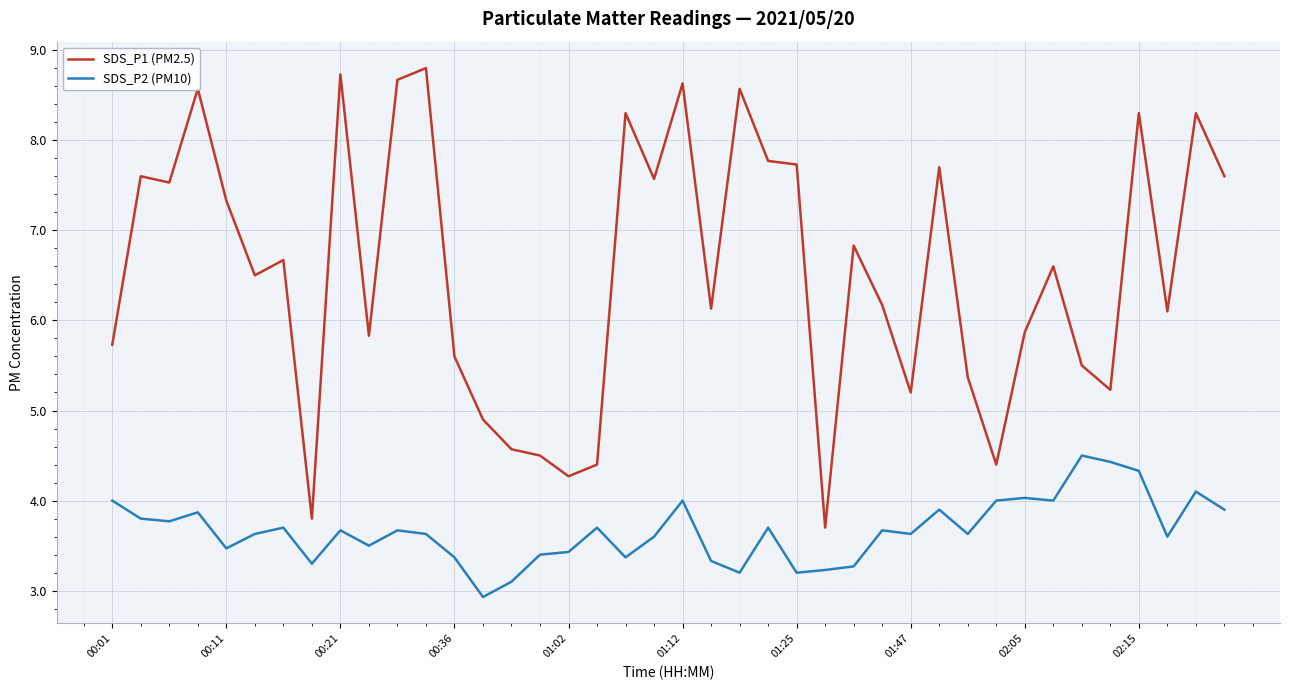

Does the chart have visible grid lines?

Yes